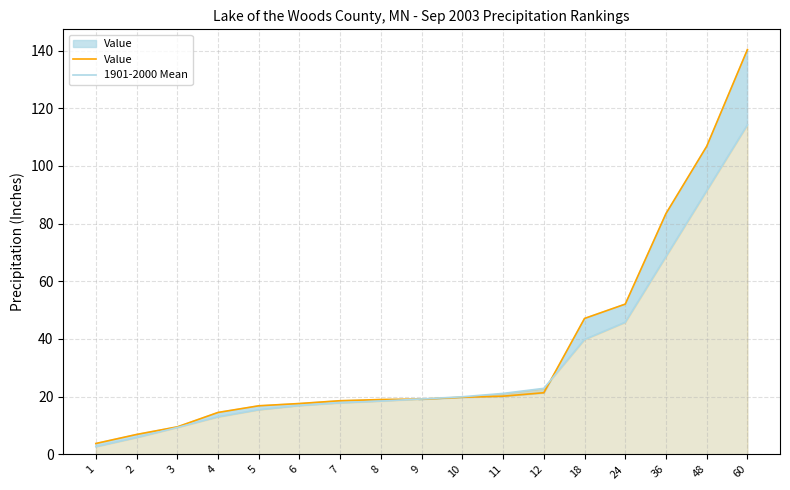

At which category is the sum across all series the highest?

60